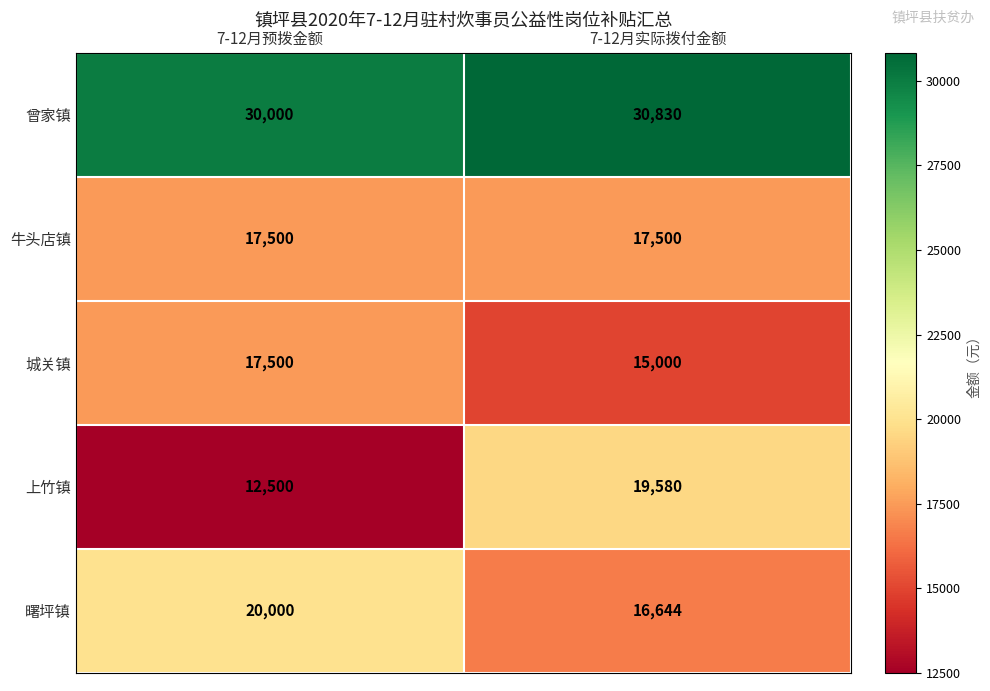

What is the minimum value shown in the chart?

12500